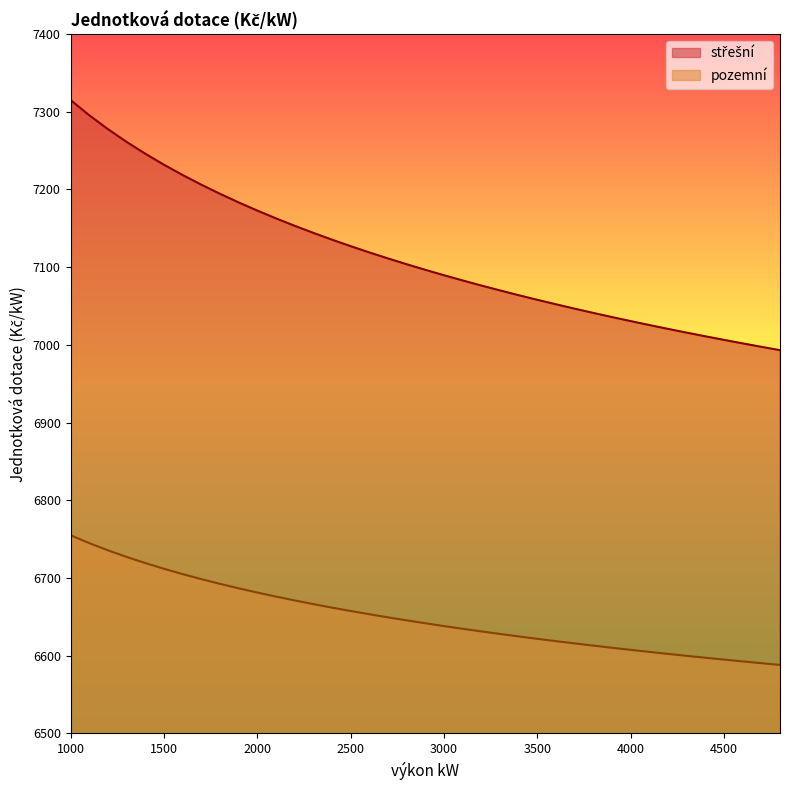

The střešní series shows 7006.3 at 4500. True or false?

True